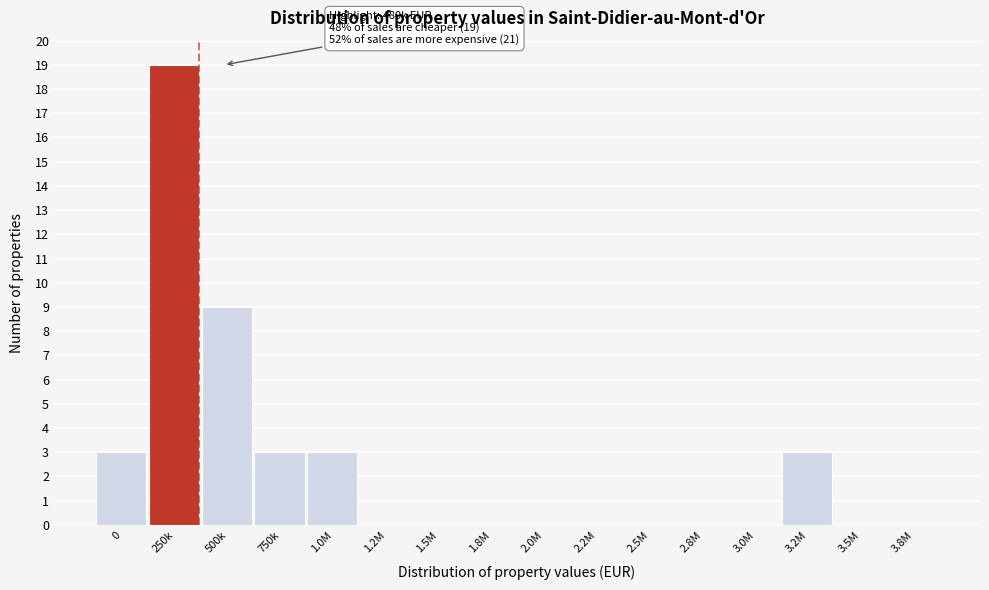

Reading right to left, list all the values displayed in this chart.

3.8M=0	3.5M=0	3.2M=3	3.0M=0	2.8M=0	2.5M=0	2.2M=0	2.0M=0	1.8M=0	1.5M=0	1.2M=0	1.0M=3	750k=3	500k=9	250k=19	0=3